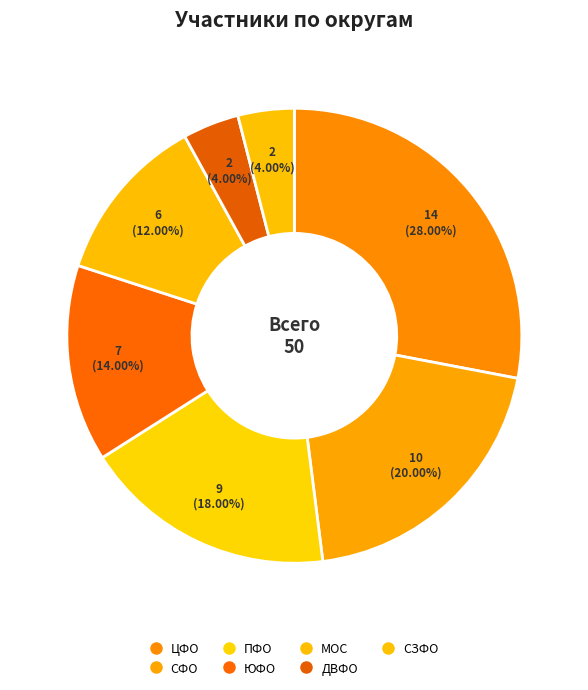

How many segments does this pie chart have?

7